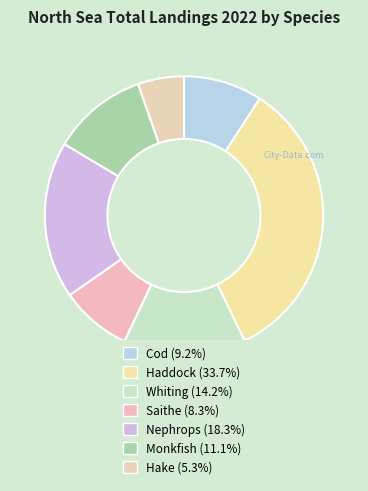

Does Hake represent more than half of the total?

No